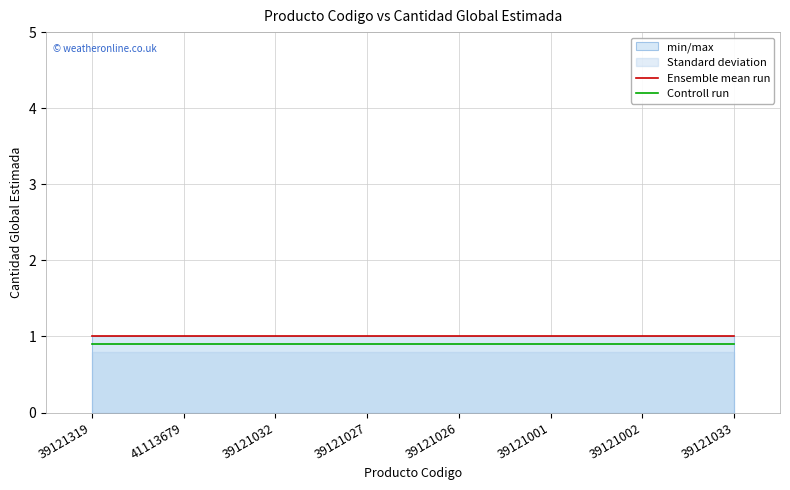

True or false: Ensemble mean run and Controll run cross at least once.

False